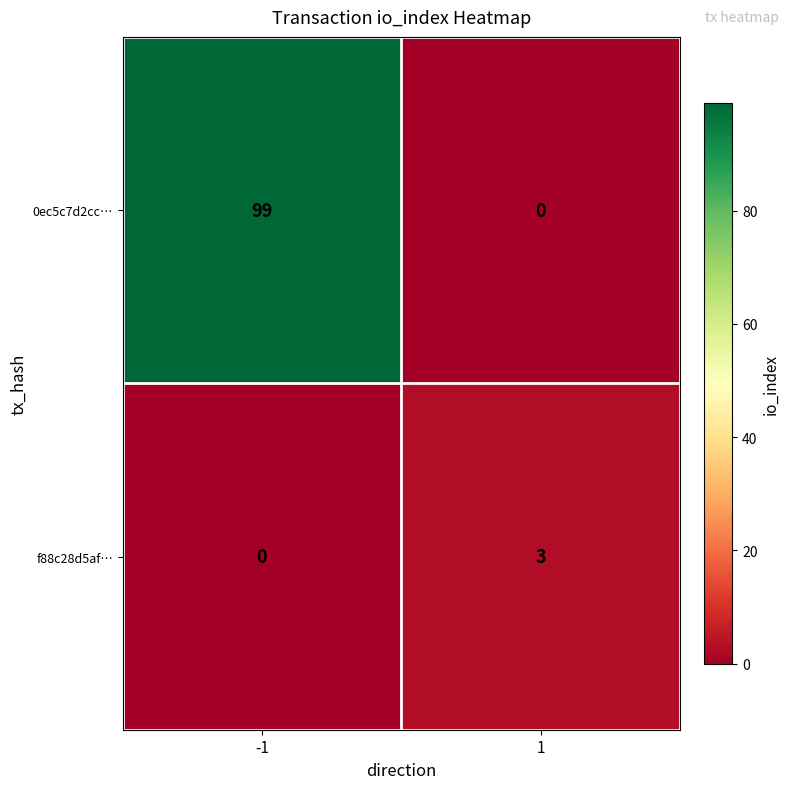

The f88c28d5af… series shows 0 at -1. True or false?

True